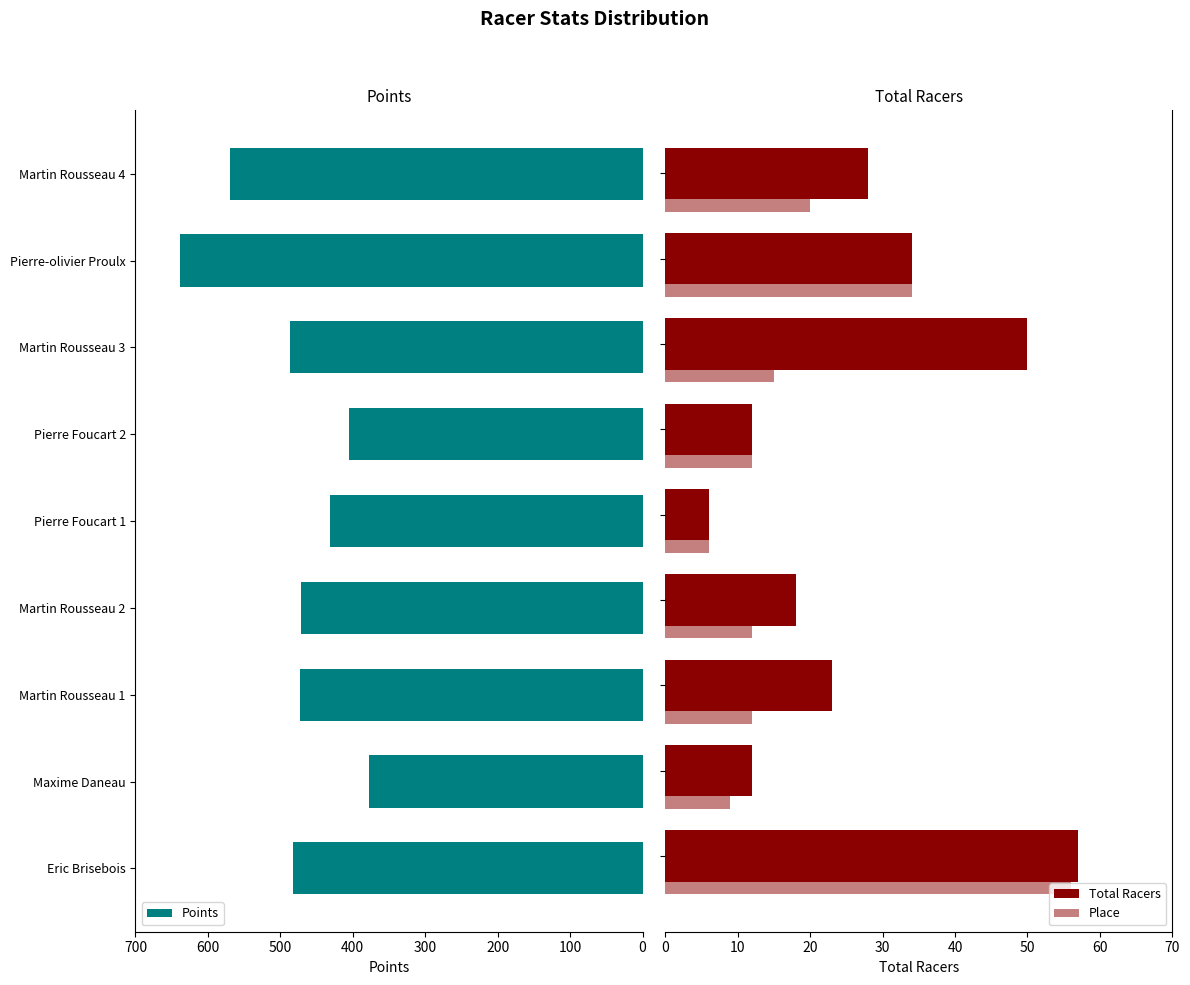

Which series has the widest spread of values?

Points